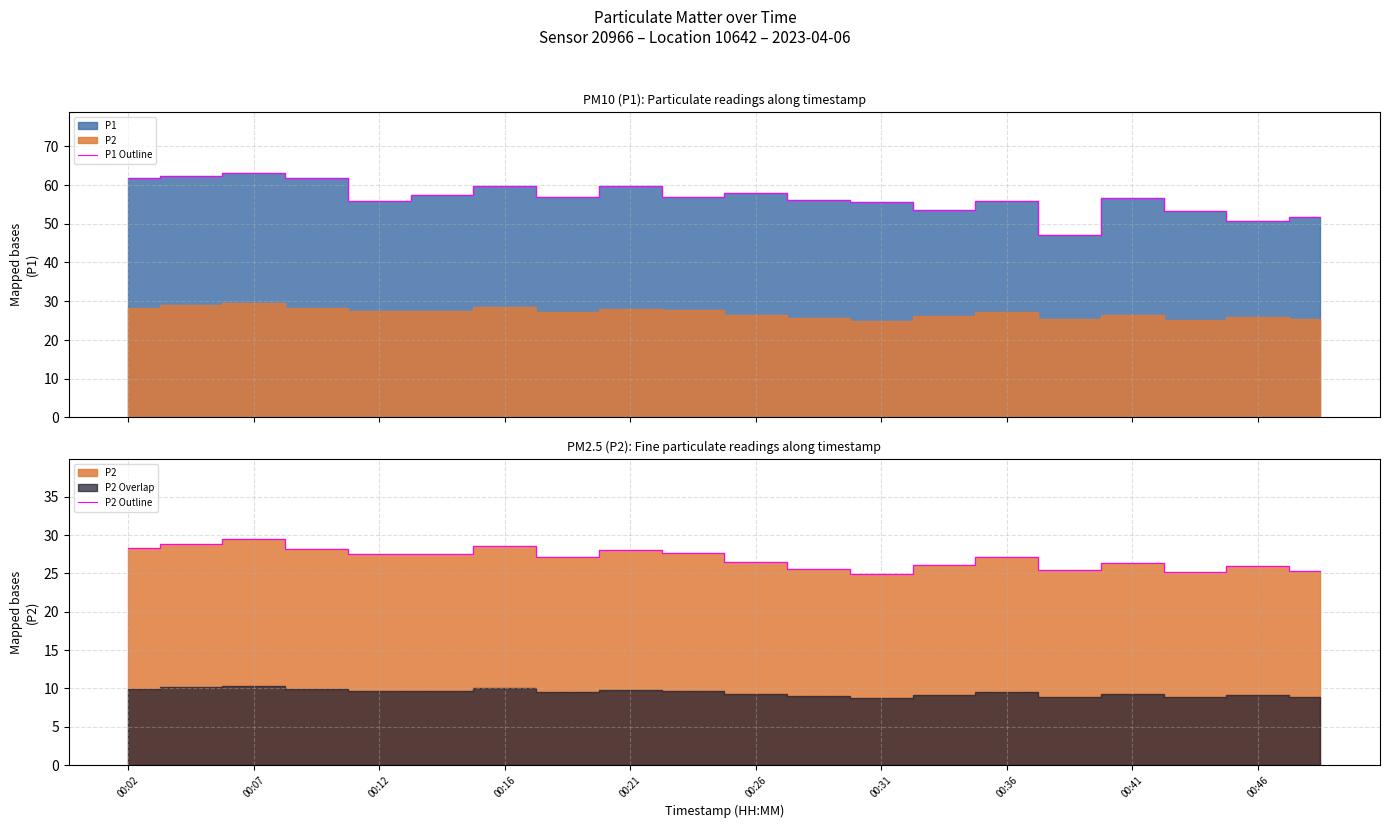

What is the sum of all P1 Outline values?

1133.7